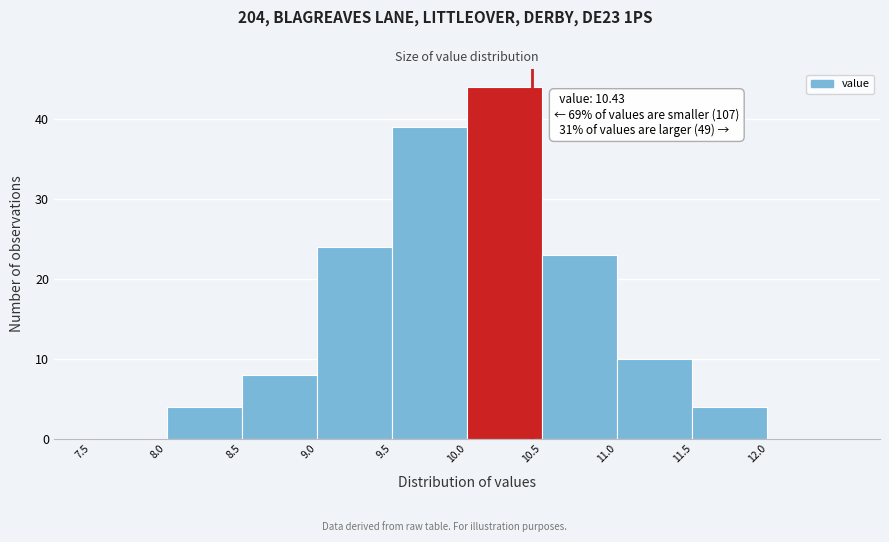

Over which range of the x-axis is the bar tallest?

10.0 to 10.5